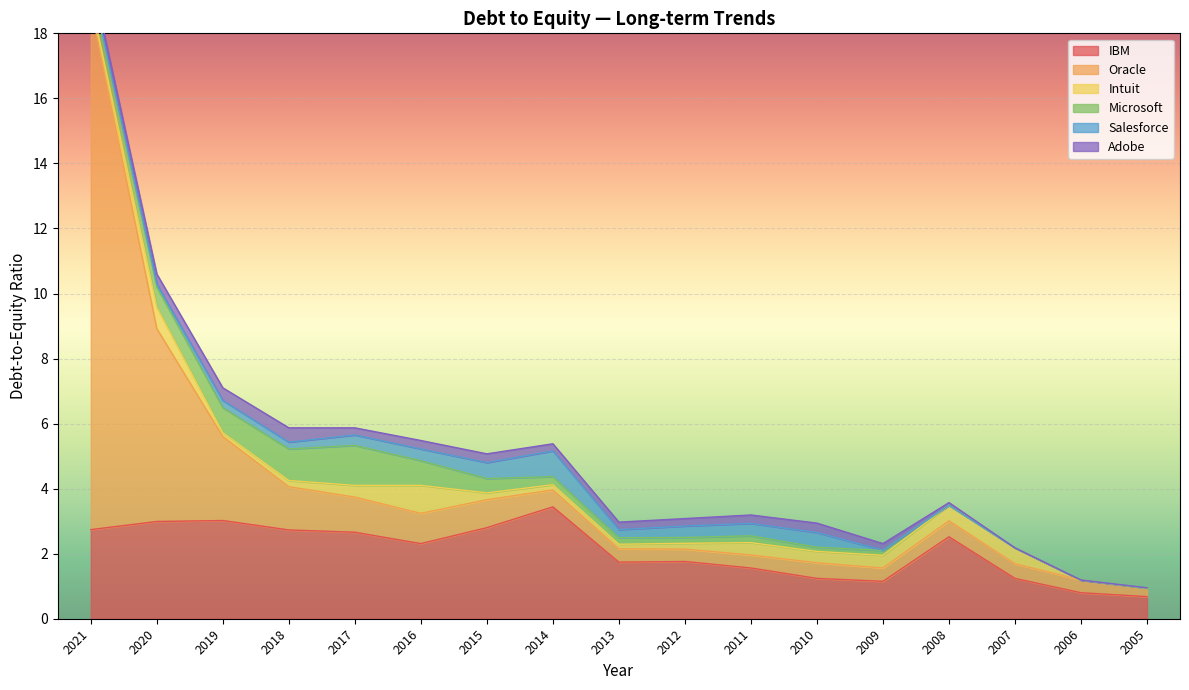

Rank the series at 2017 from lowest to highest value.

Adobe, Salesforce, Intuit, Oracle, Microsoft, IBM